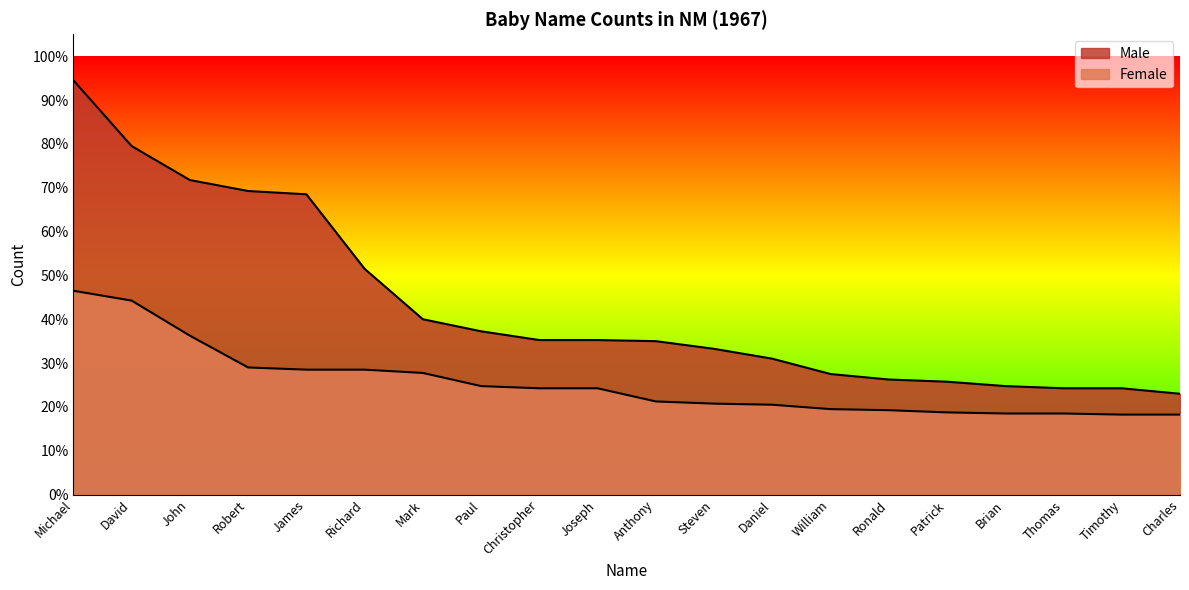

At how many categories does at least one series exceed 319?

1